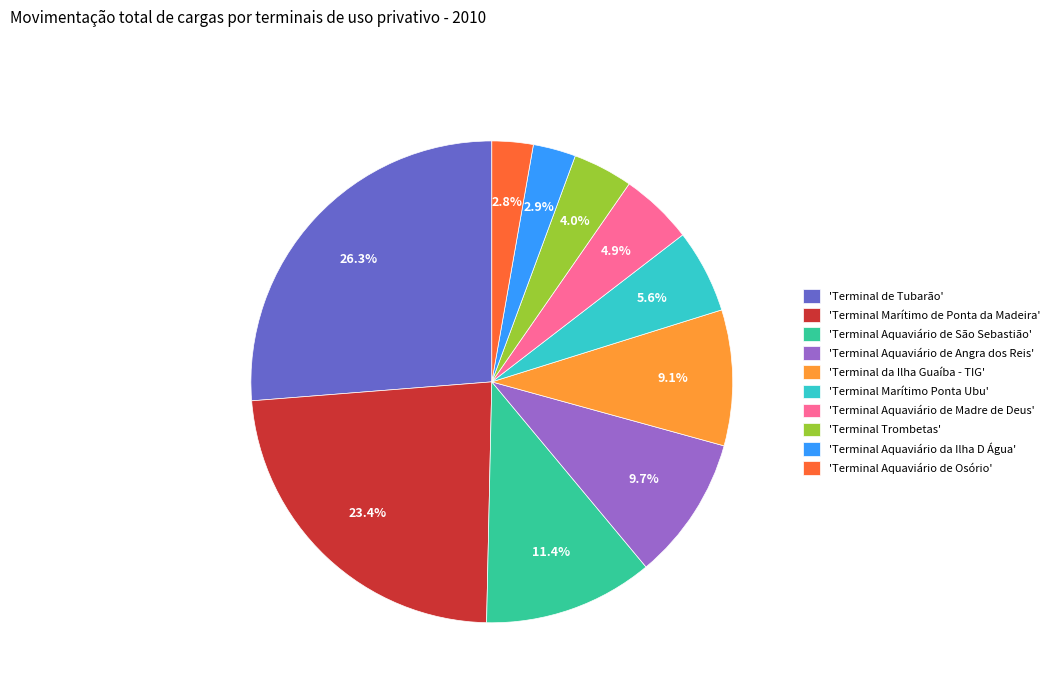

How many slices are in this pie chart?

10